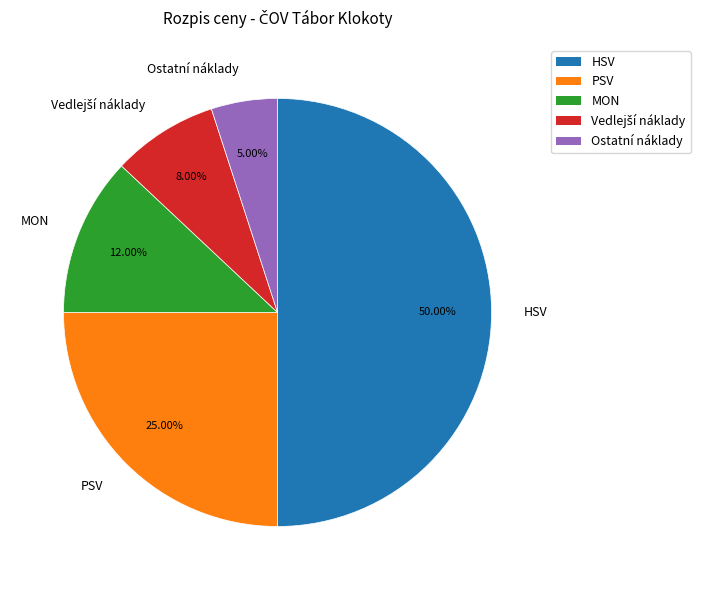

Which category has the biggest portion of the pie?

HSV